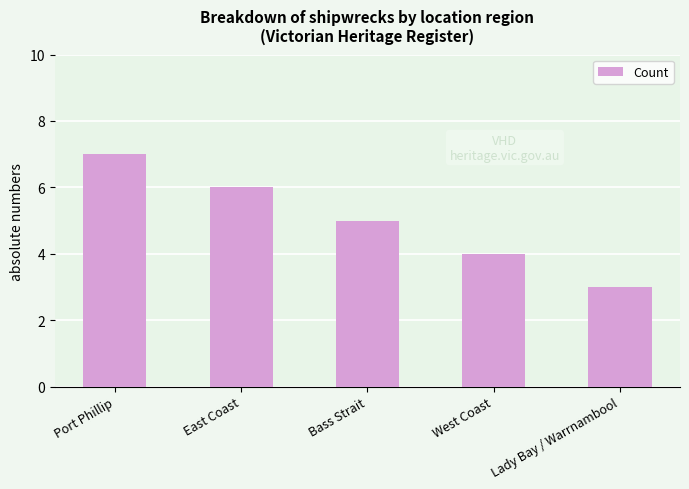

The chart shows a value of 4 at West Coast. True or false?

True